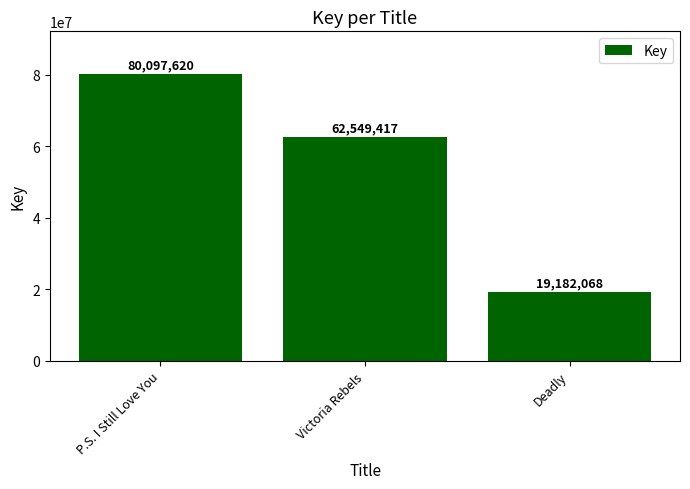

Are the bars horizontal?

No